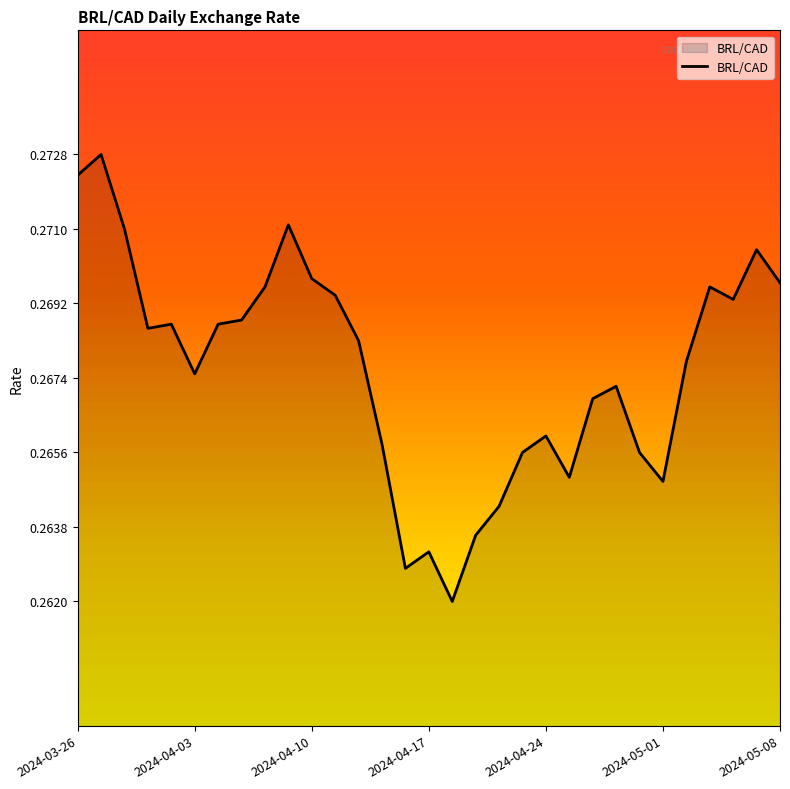

Does the chart have visible grid lines?

No